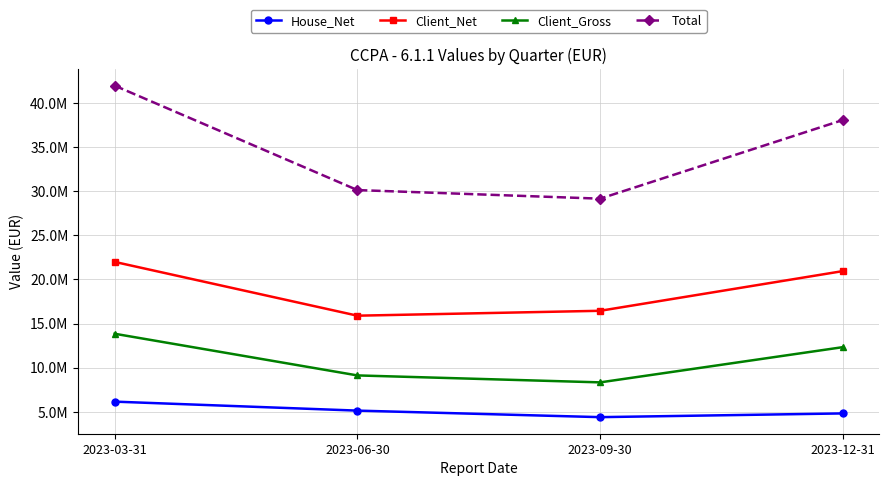

At which category is the sum across all series the highest?

2023-03-31